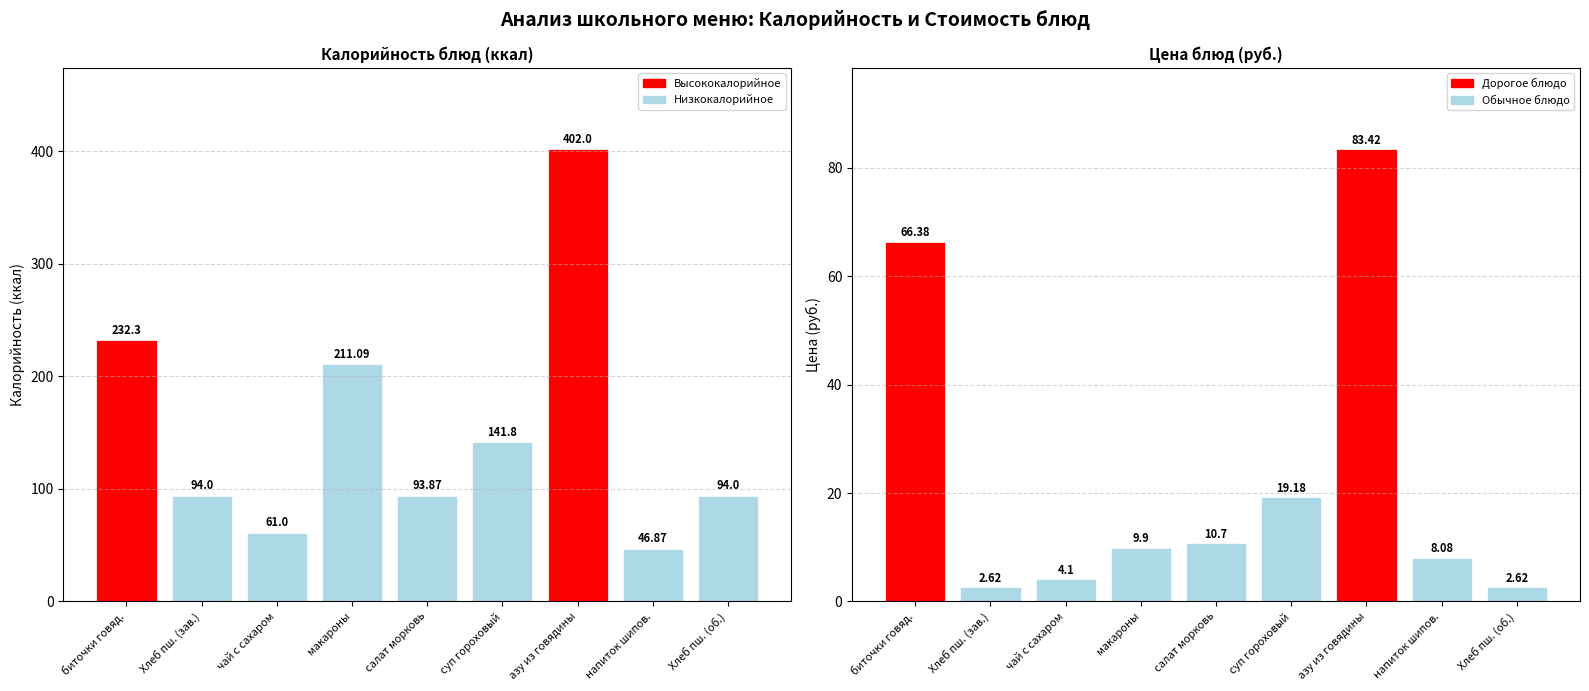

Between макароны and чай с сахаром, which is larger?

макароны